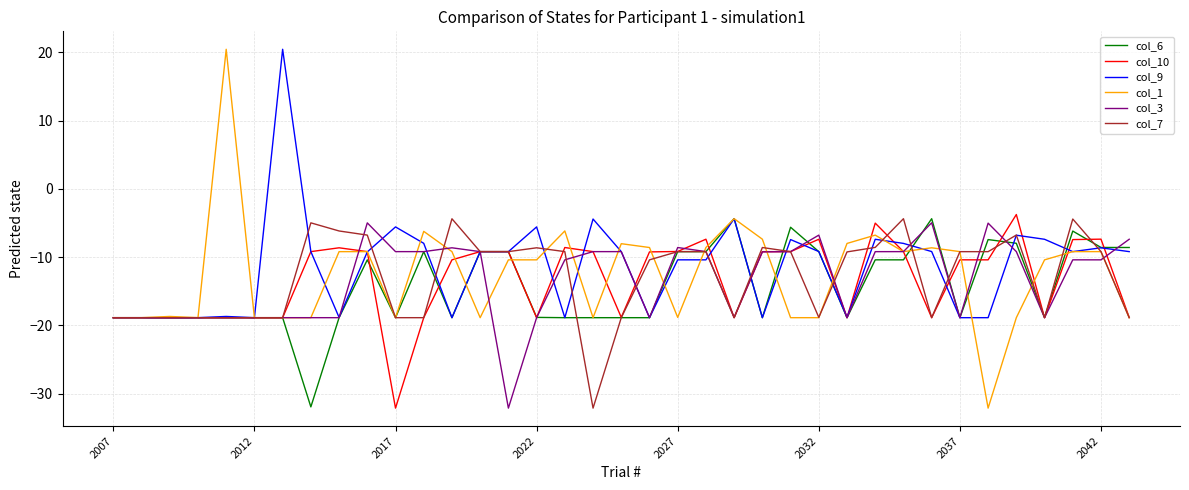

Which series has the widest spread of values?

col_1